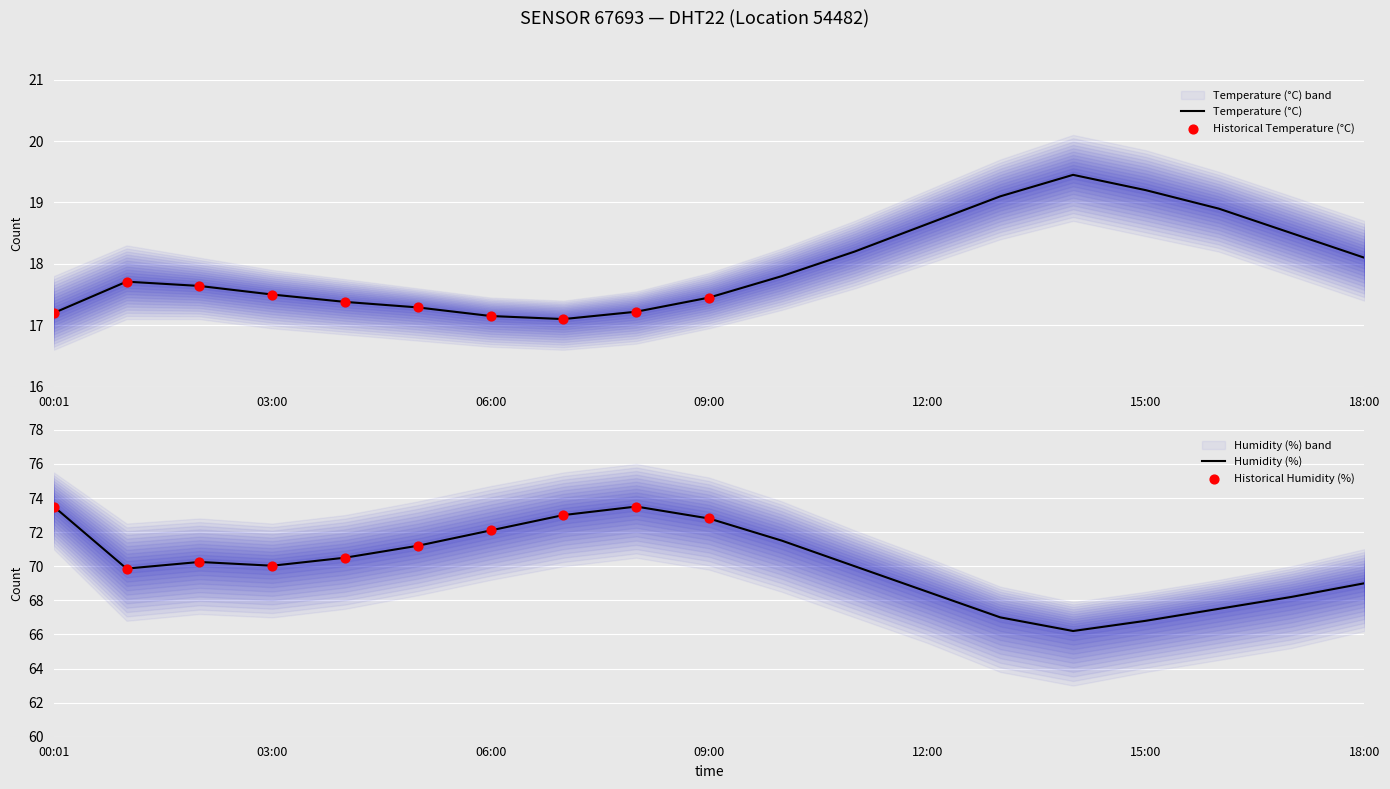

At which category is the sum across all series the highest?

08:00